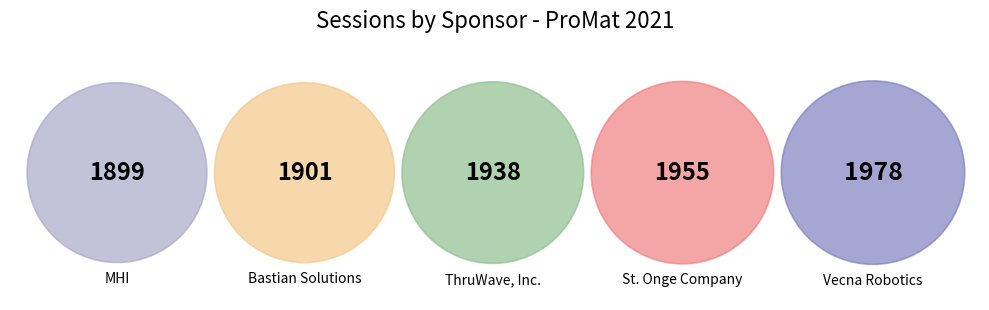

What is the smallest slice in the pie chart?

MHI